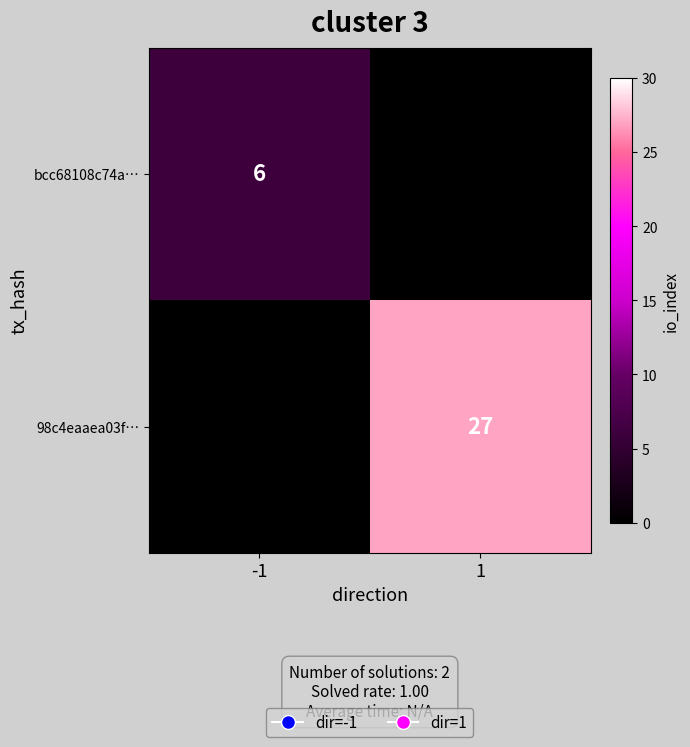

Is it true that bcc68108c74a… equals 6 at -1?

True